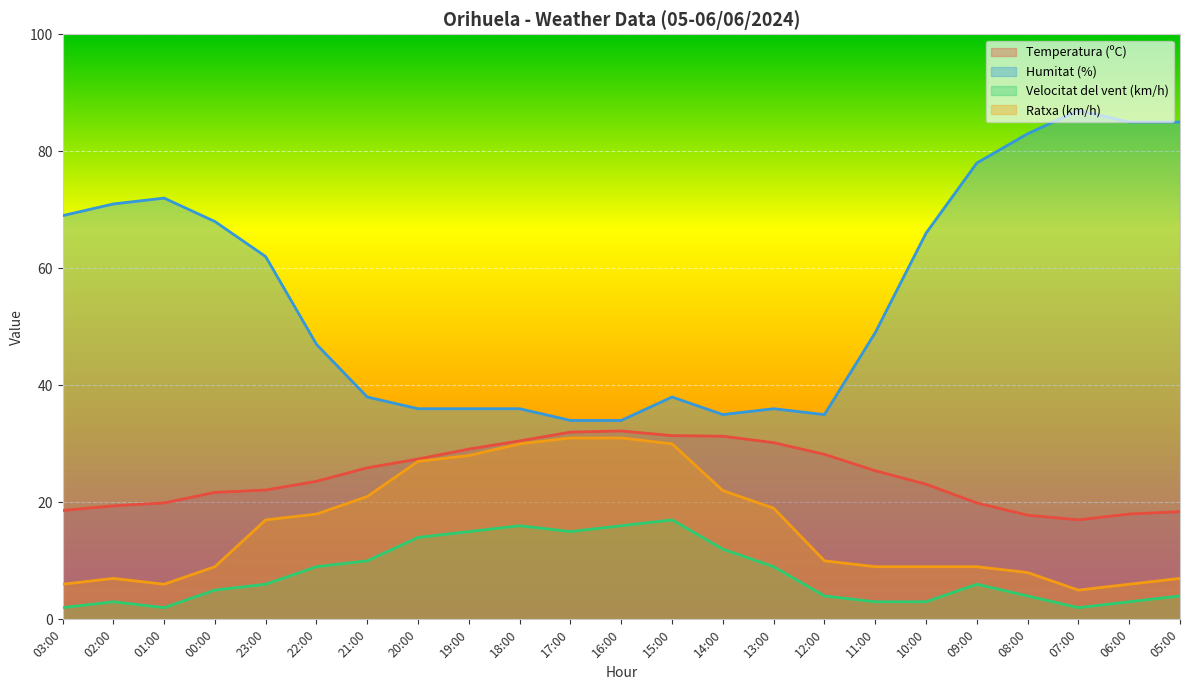

Is the value of Velocitat del vent (km/h) at 03:00 greater than the value of Temperatura (ºC) at 05:00?

No